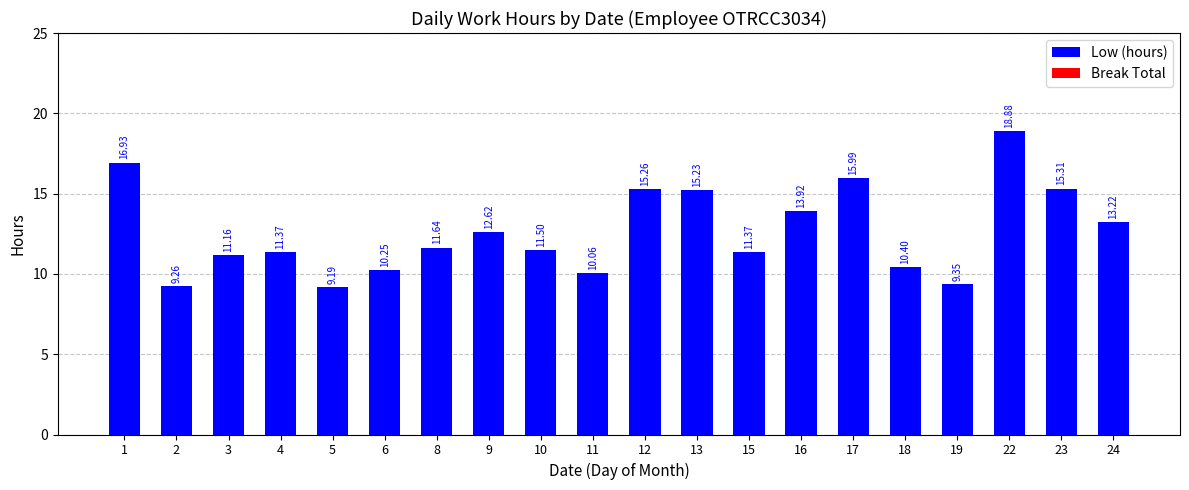

What is the sum of the values at 16 and 9?

26.5